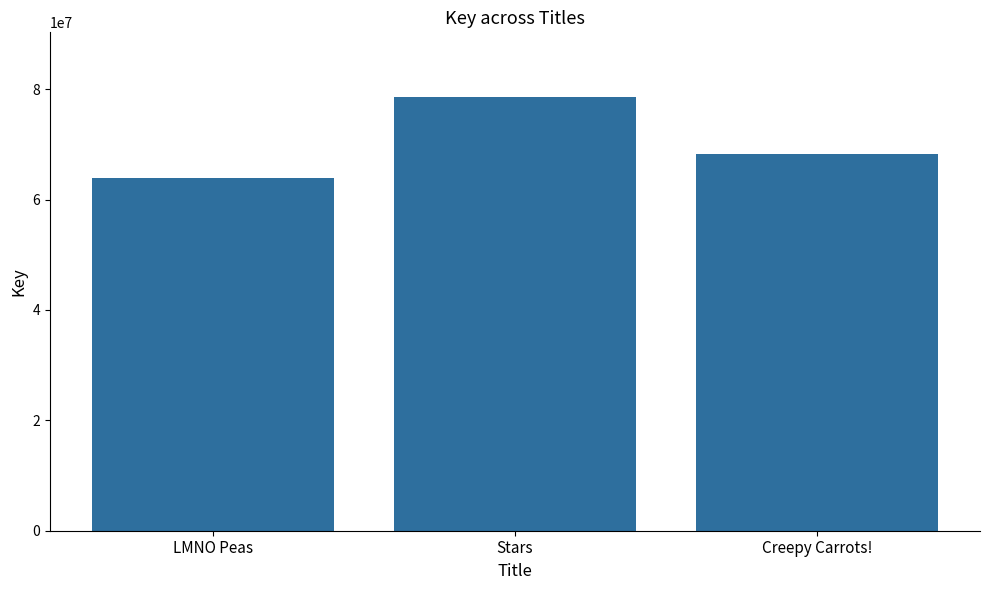

What is the value of the 2nd bar from the left?

78523160